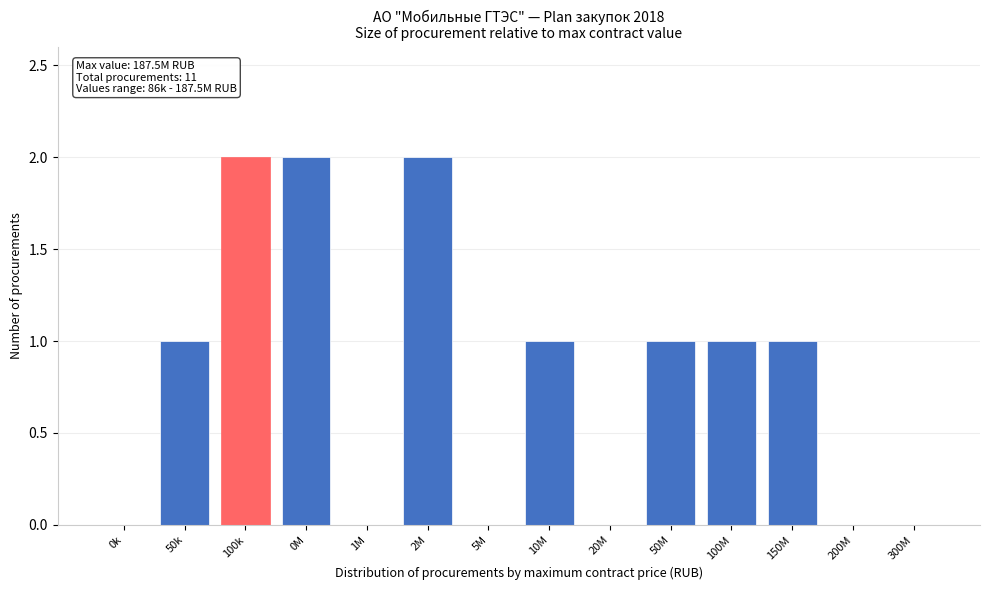

Reading left to right, list all the values displayed in this chart.

0k=0	50k=1	100k=2	0M=2	1M=0	2M=2	5M=0	10M=1	20M=0	50M=1	100M=1	150M=1	200M=0	300M=0